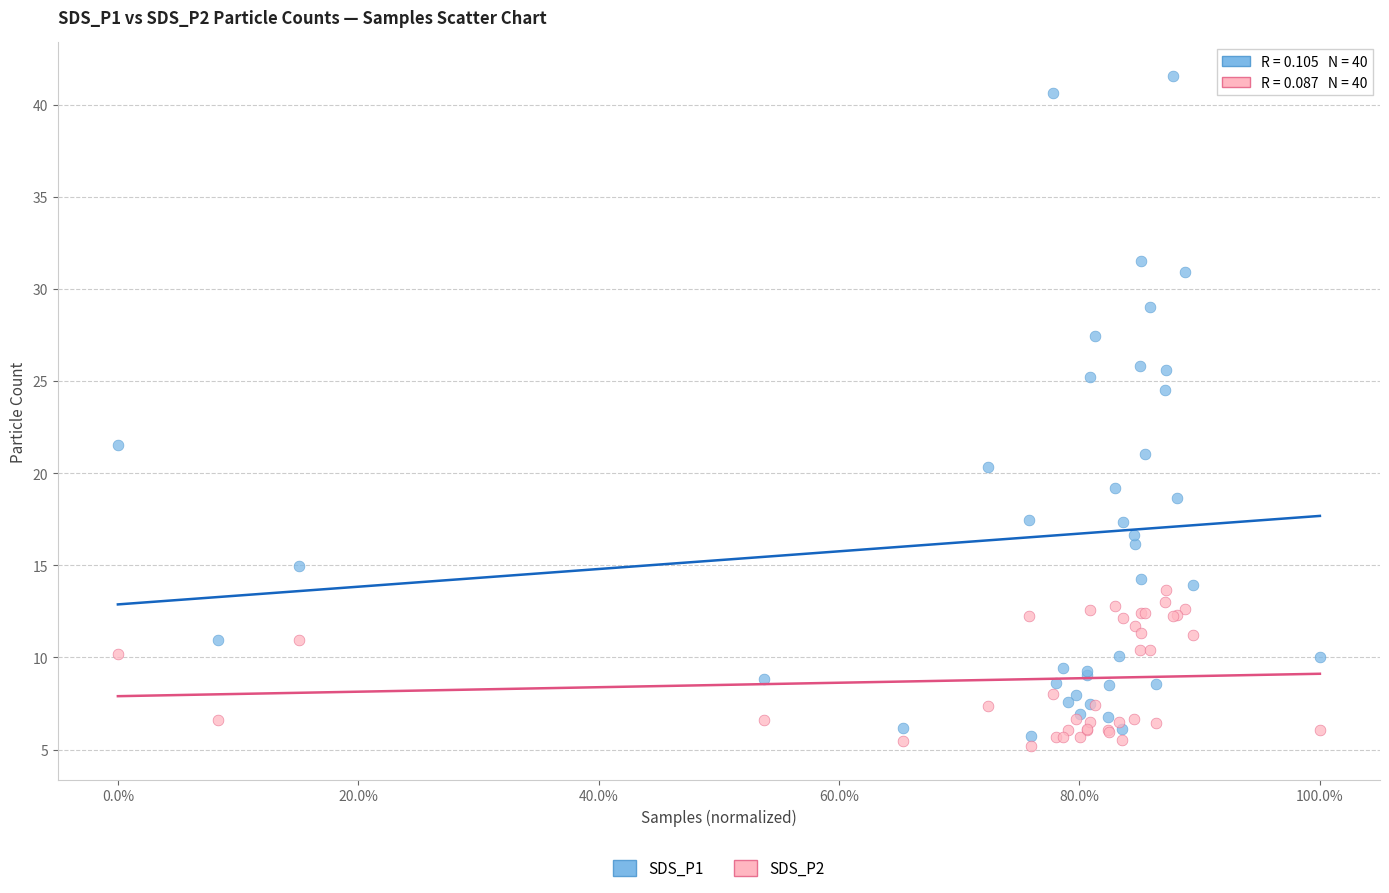

What is the X range (max minus min) for the scatter plot?

1.0